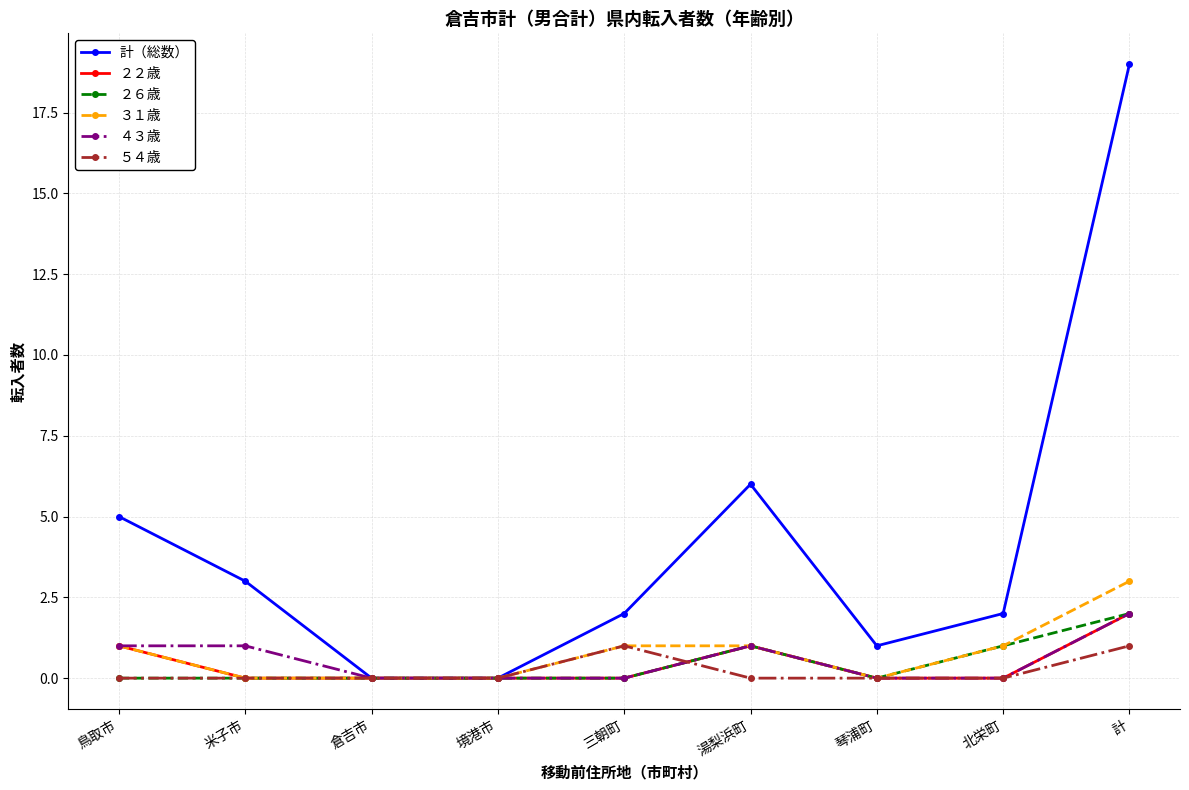

The 計（総数） series shows 1 at 三朝町. True or false?

False